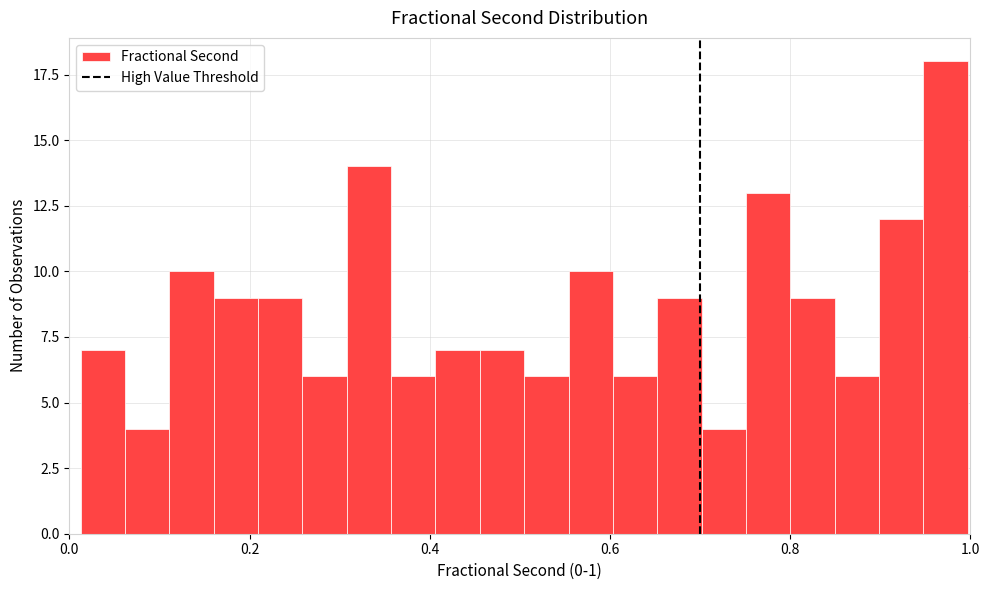

Around what value on the x-axis is the tallest bar? Give the approximate position of its centre, as read against the axis.

0.98